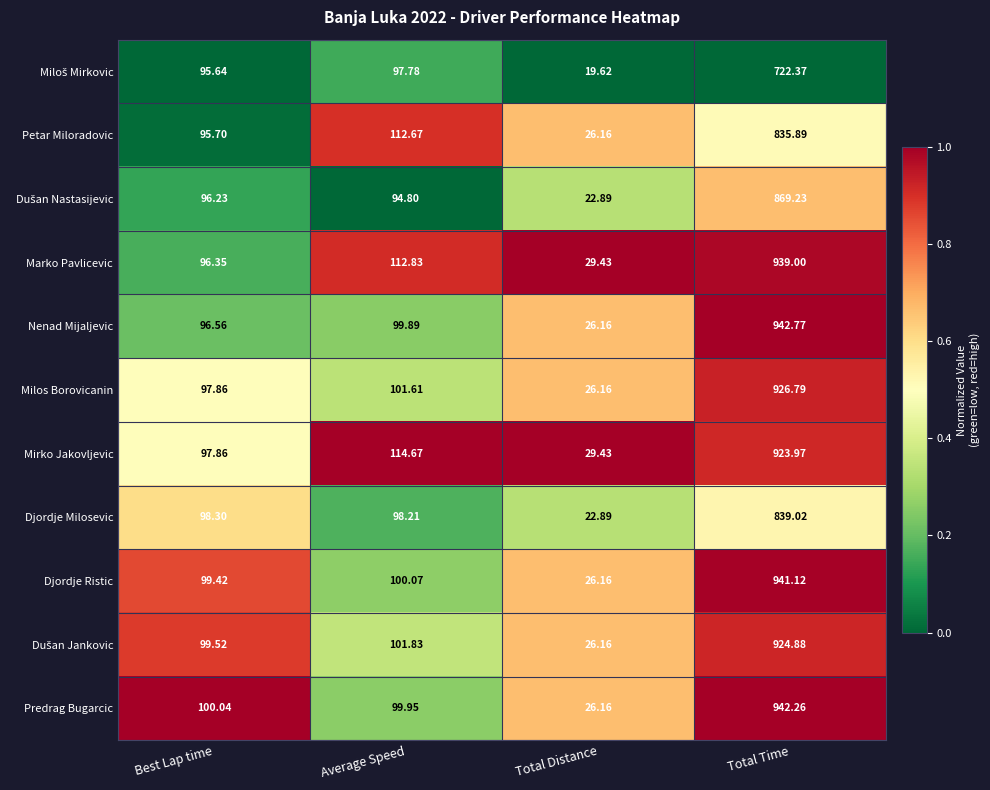

What is the spread (max minus min) of values at Total Time?

220.4